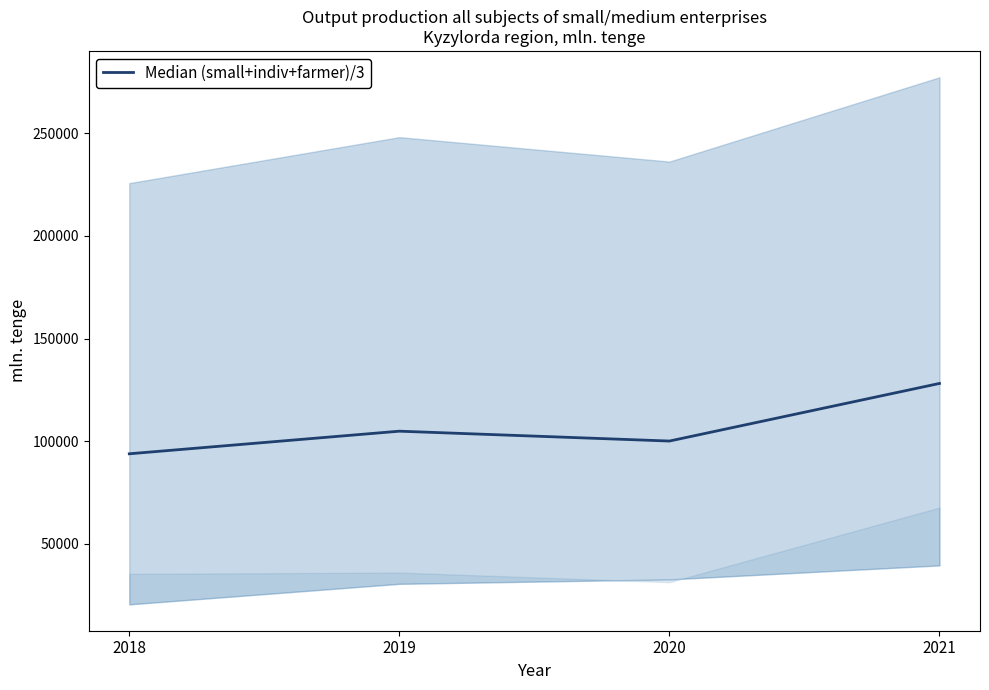

How many values are below 104861?

2